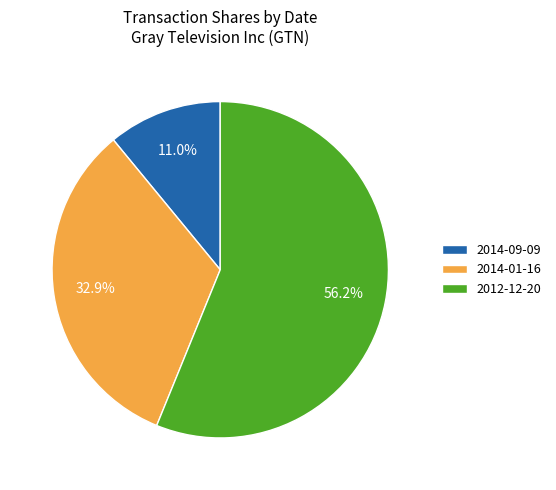

Approximately how many times larger is the value at 2014-09-09 compared to 2012-12-20?

0.2